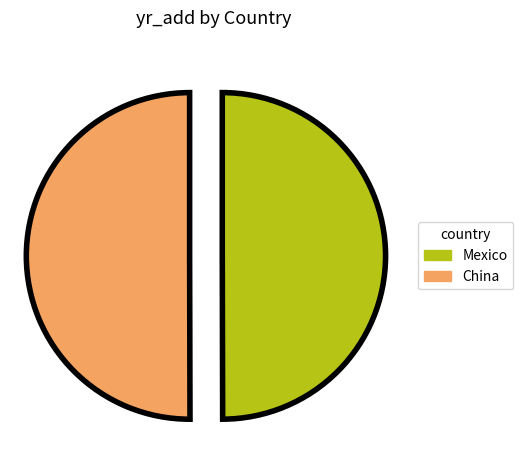

Is it true that Mexico is 41% of the pie?

False